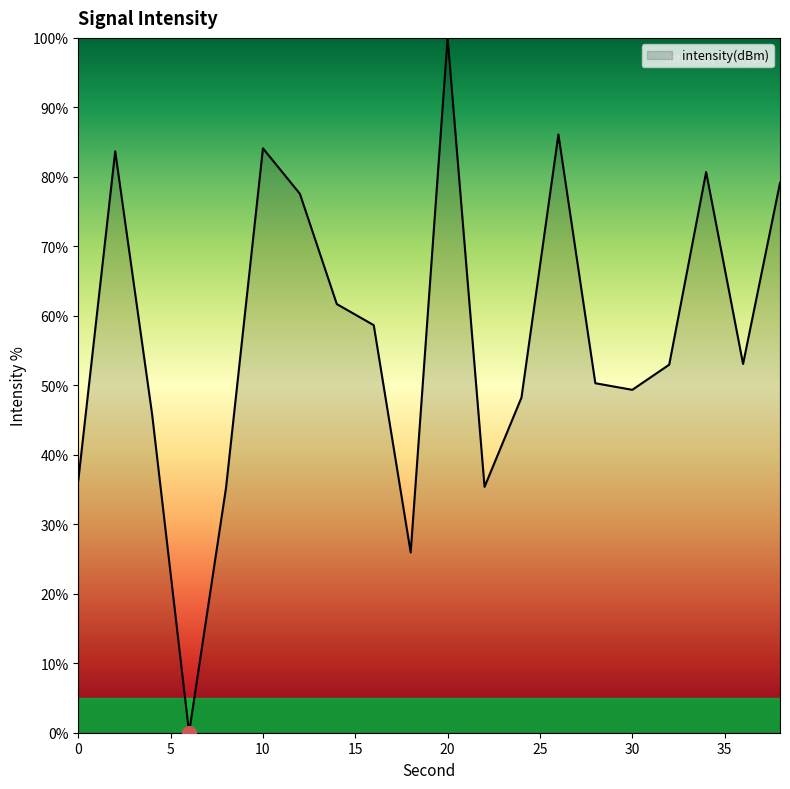

What is the difference between the maximum and minimum values?

100.0